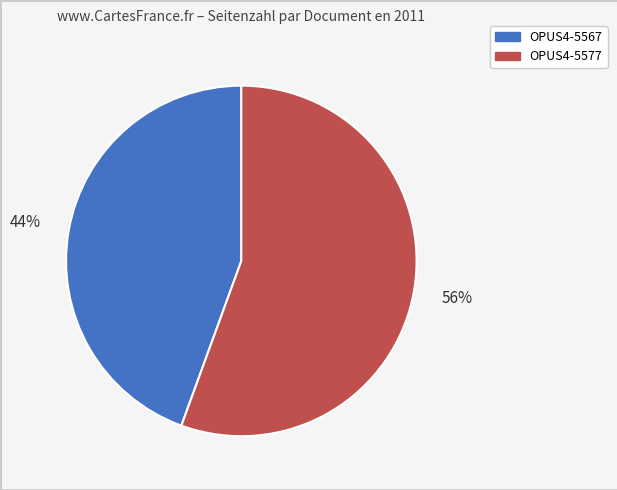

The OPUS4-5577 slice represents 63% of the pie. True or false?

False